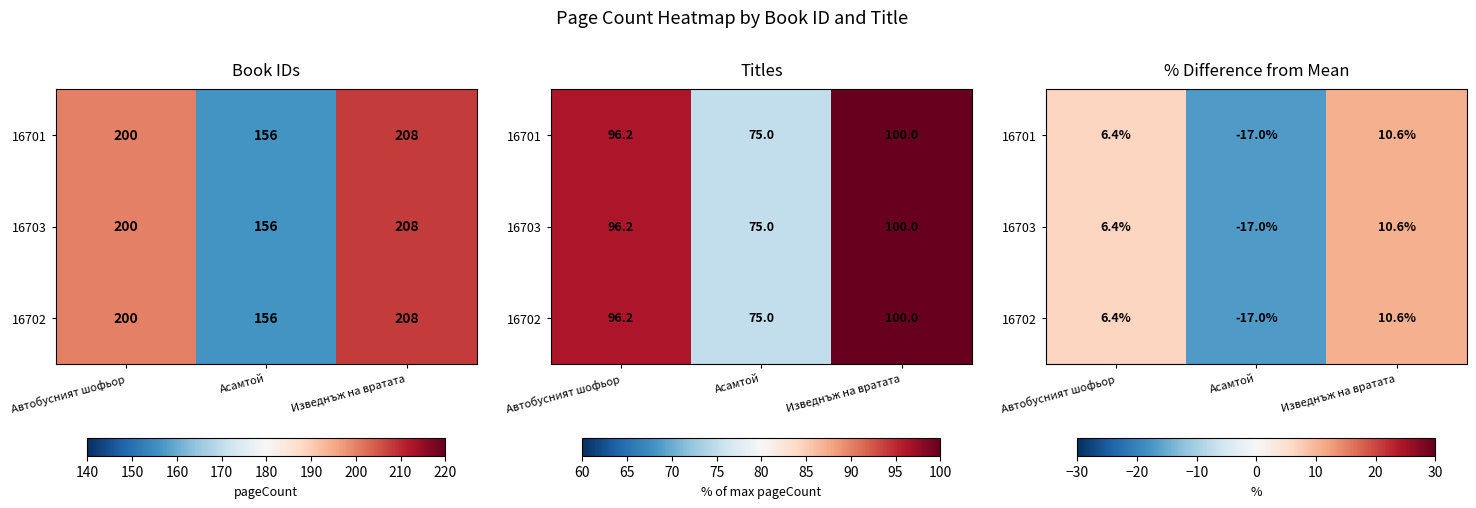

At how many categories does at least one series exceed -12?

2